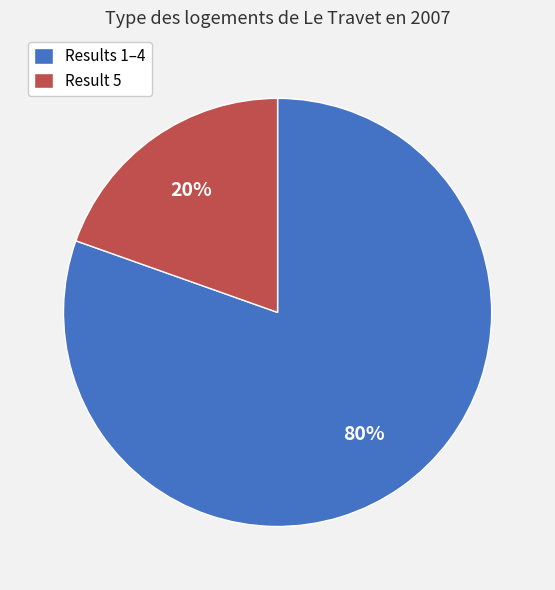

Is there a majority slice in this chart?

Yes